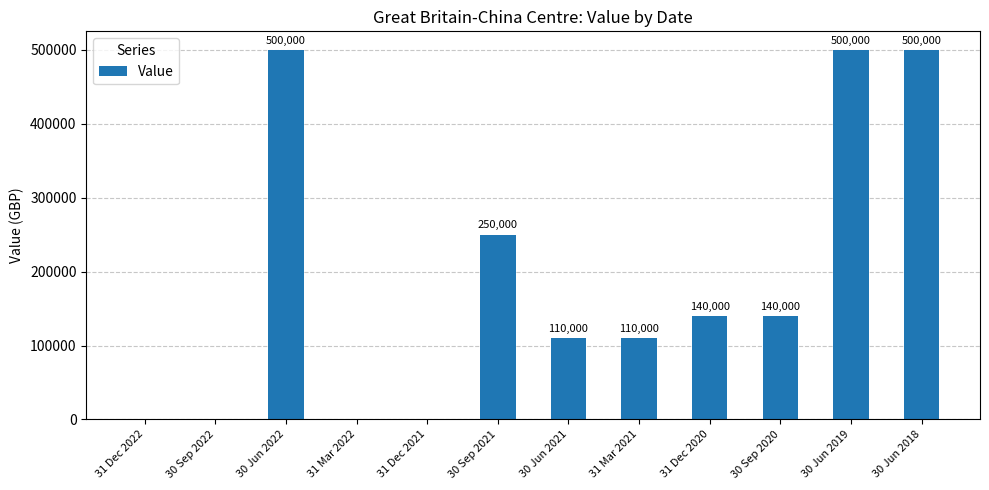

The value at 31 Dec 2020 is 58794. True or false?

False